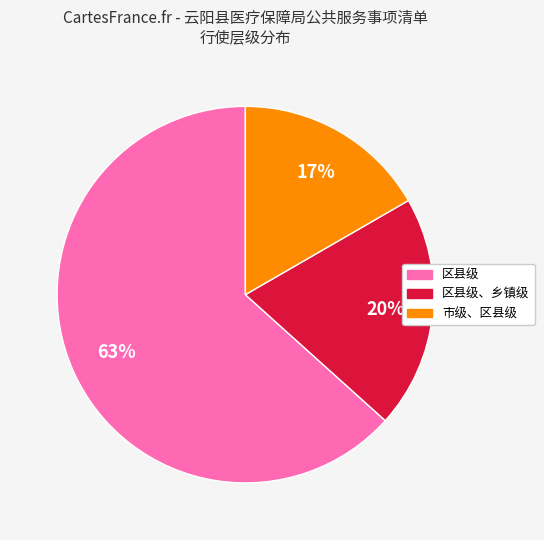

Which slice is the largest?

区县级